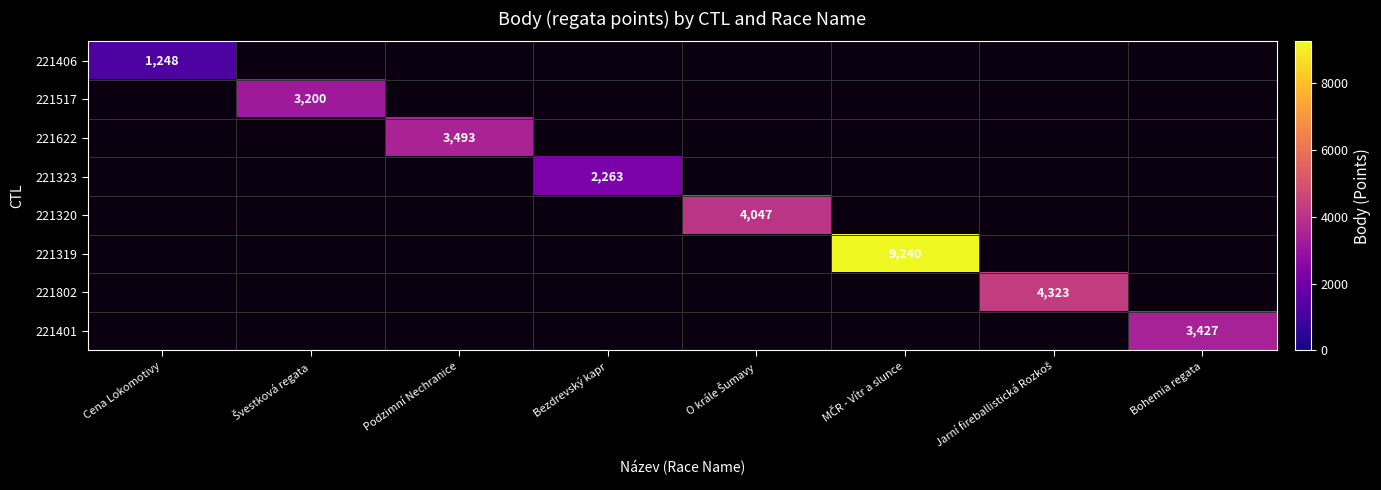

At Podzimní Nechranice, list the series in order from smallest to largest.

221406, 221517, 221622, 221323, 221320, 221319, 221802, 221401